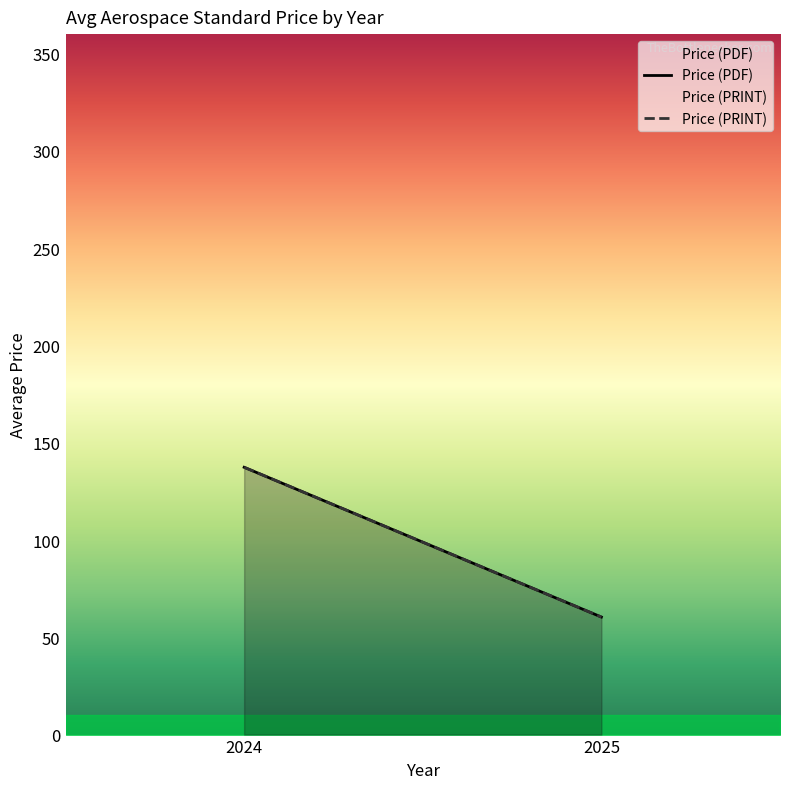

The value of Price (PRINT) at 2024 is 137.4. True or false?

True